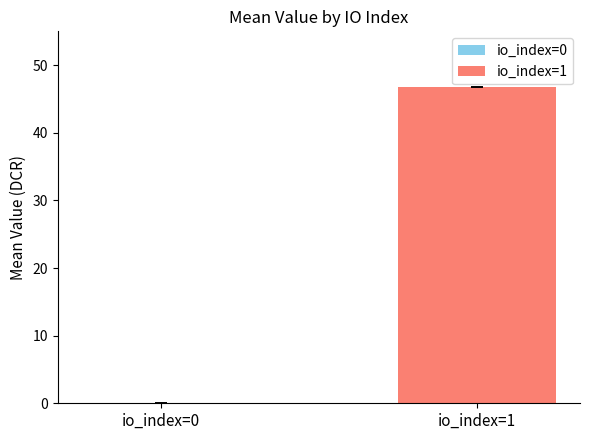

What is the sum of all values?

46.8